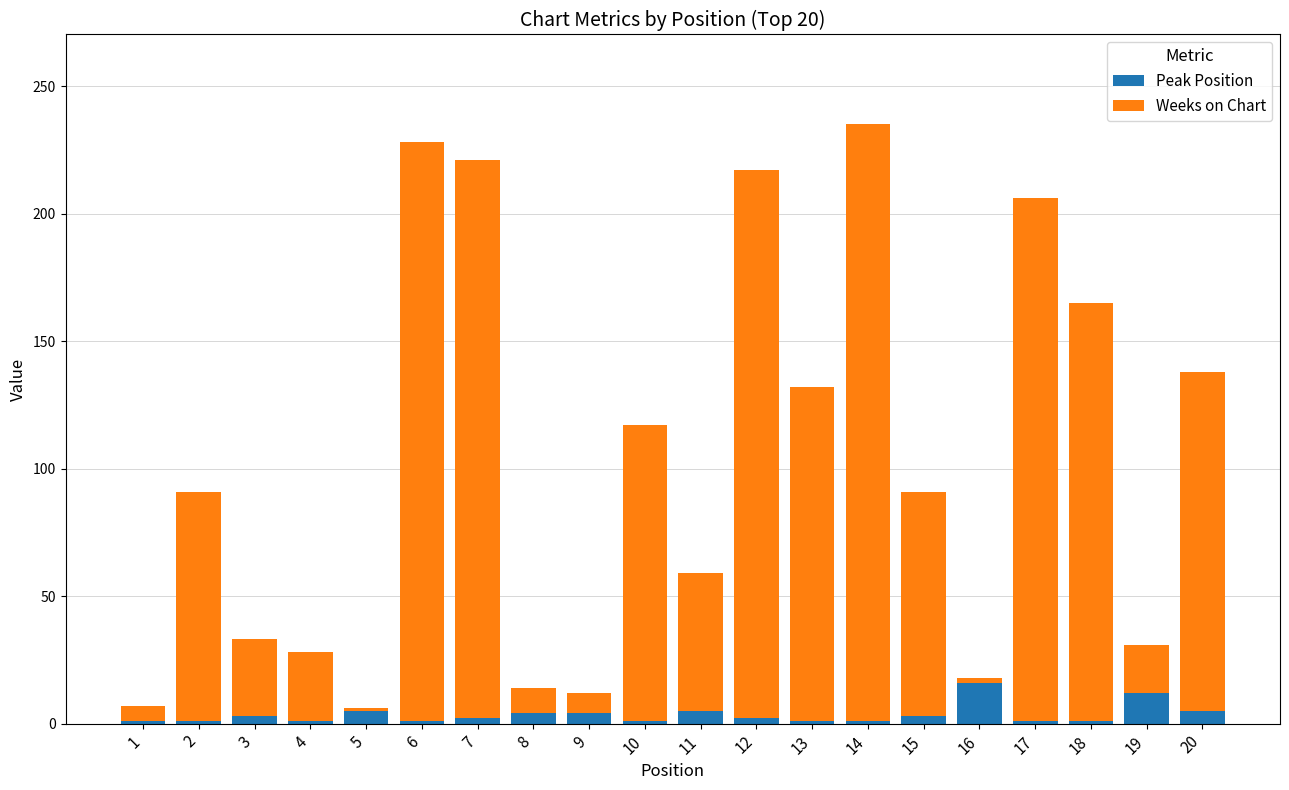

What is the sum of the Weeks on Chart values at 5 and 20?

134